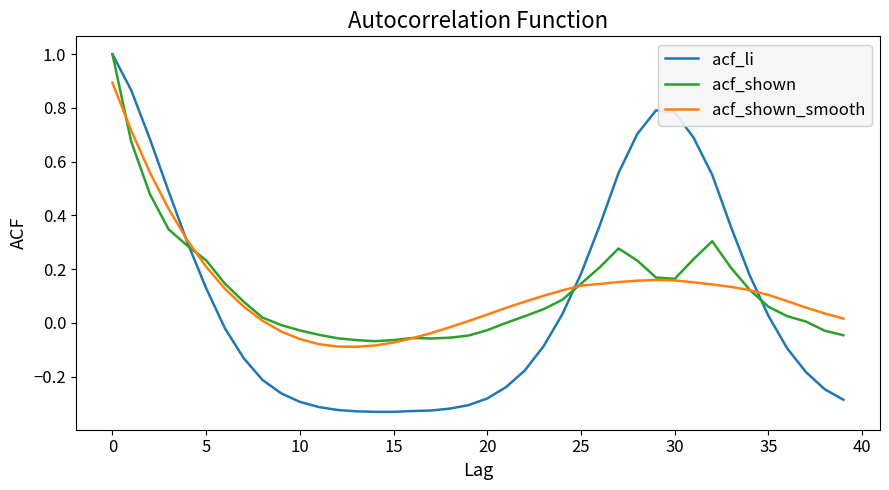

What is the maximum value shown in the chart?

1.0